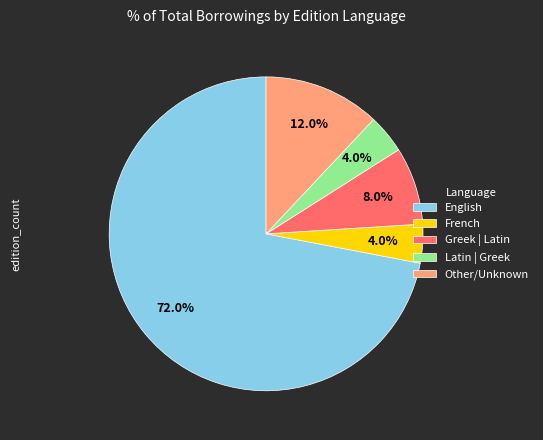

To the nearest percent, what is the average slice percentage?

20%